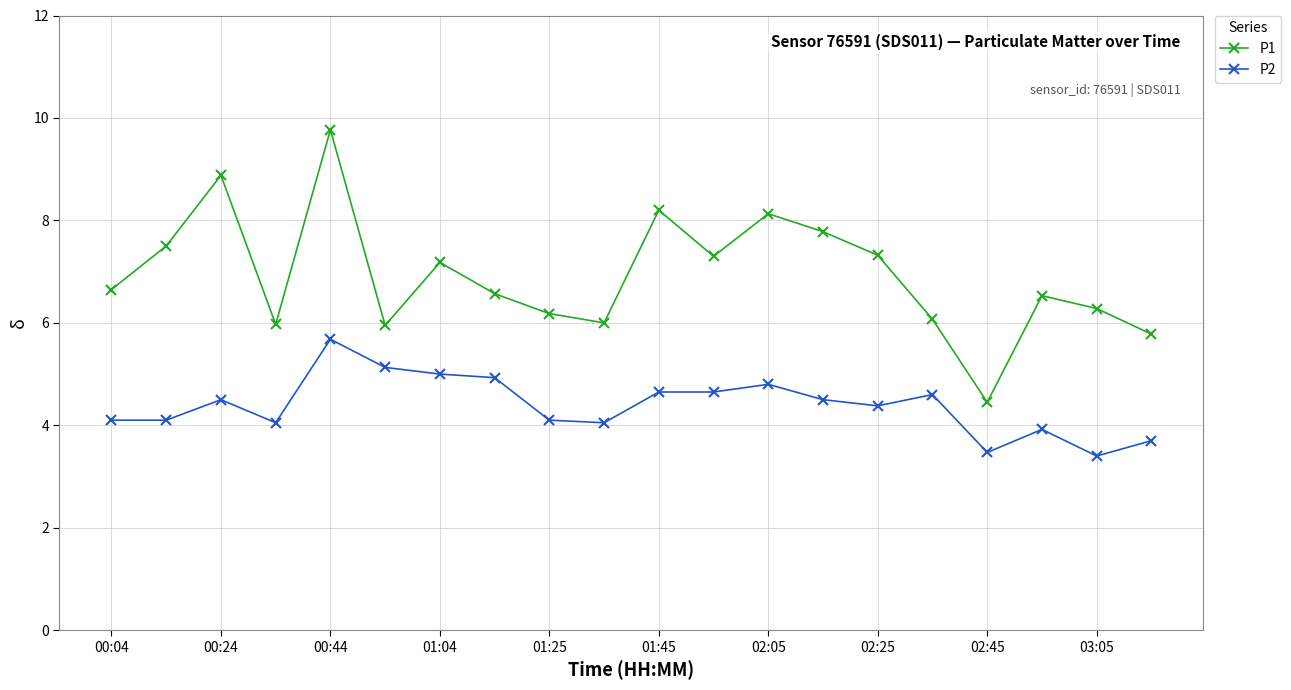

What is the difference between the maximum and minimum values in the P1 series?

5.3